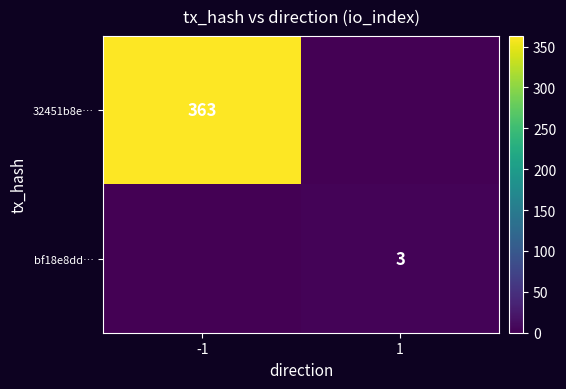

True or false: bf18e8dd… has a value of 1 at 1.

False